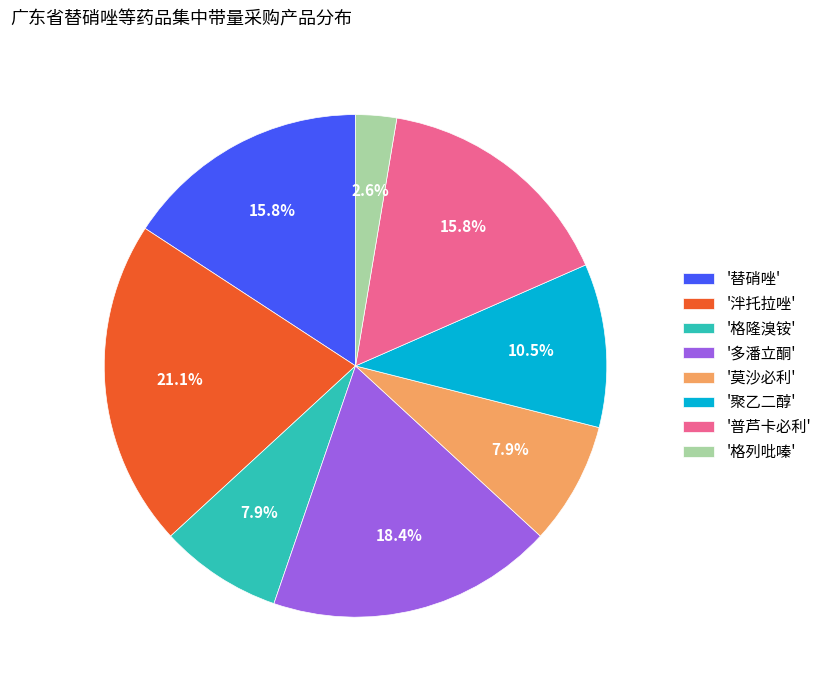

What is the ratio of the value at '聚乙二醇' to the value at '格隆溴铵'?

1.3